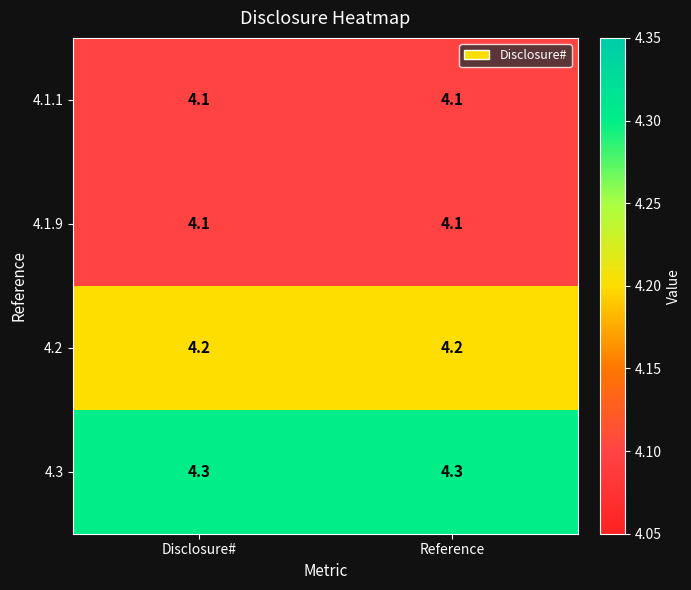

What is the total value across all series at Disclosure#?

16.7